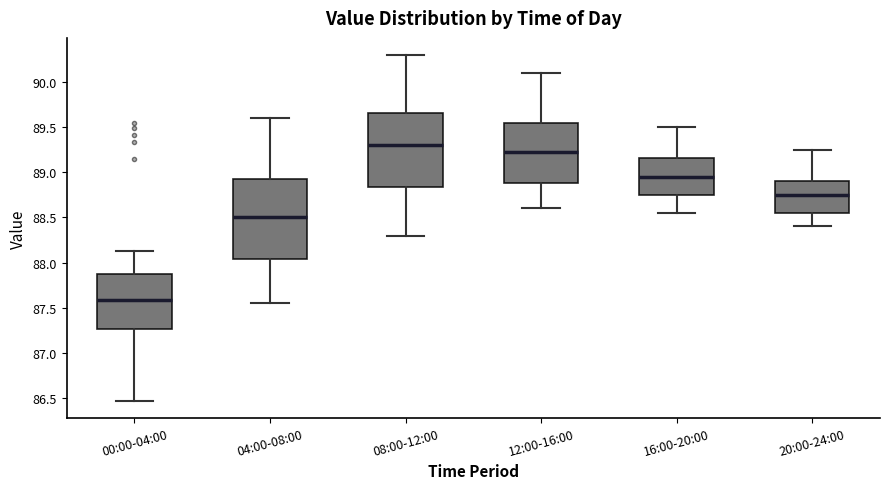

Where does the median line of the box for 00:00-04:00 sit on the y-axis? The values are not printed on the chart, so give them approximately, as read against the axis.

87.60